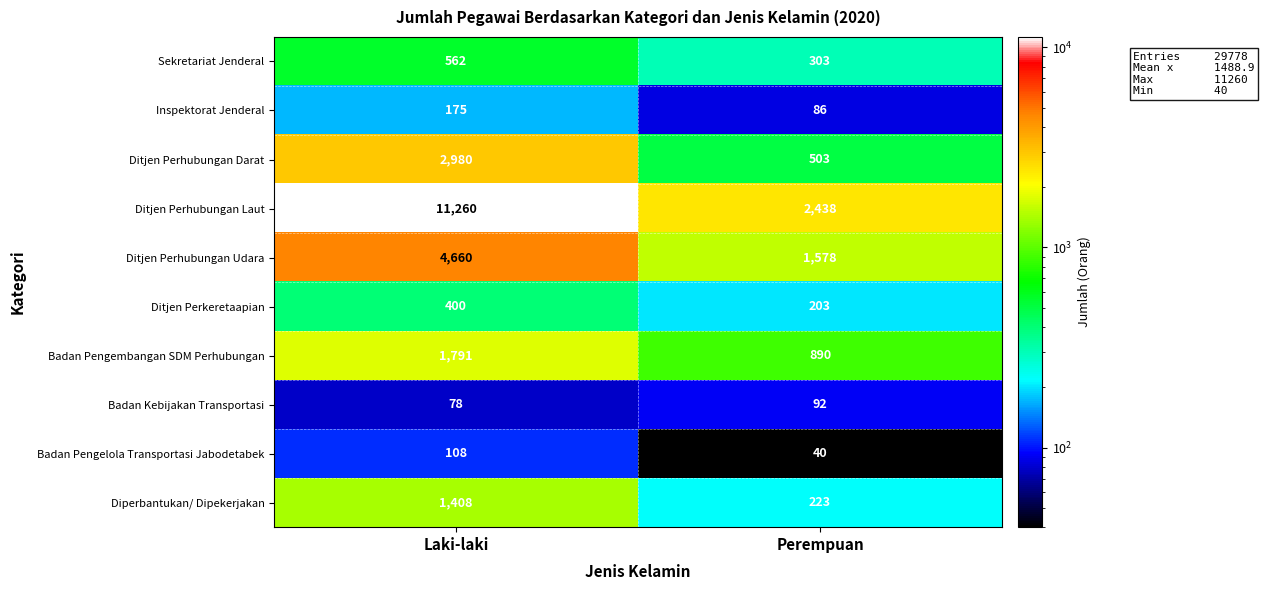

Rank the series by their maximum value, from highest to lowest.

Ditjen Perhubungan Laut, Ditjen Perhubungan Udara, Ditjen Perhubungan Darat, Badan Pengembangan SDM Perhubungan, Diperbantukan/ Dipekerjakan, Sekretariat Jenderal, Ditjen Perkeretaapian, Inspektorat Jenderal, Badan Pengelola Transportasi Jabodetabek, Badan Kebijakan Transportasi